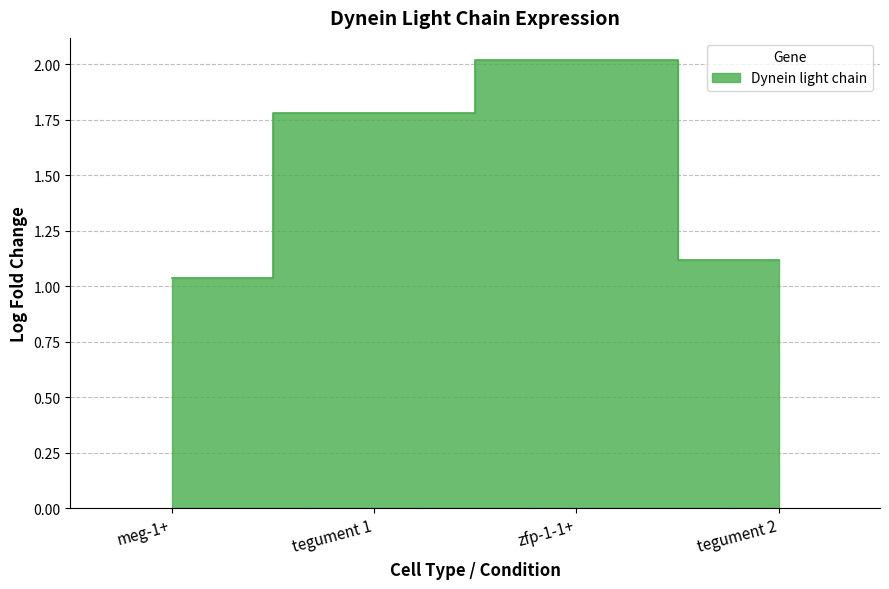

Which category has the highest value across all series?

zfp-1-1+